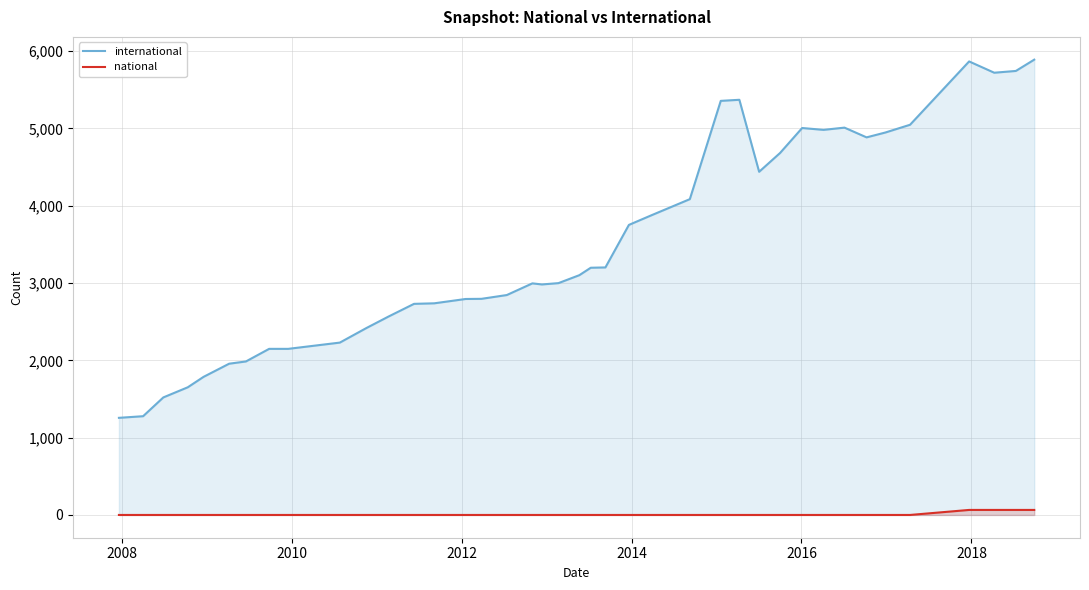

What is the difference between the maximum and minimum values in the international series?

4632